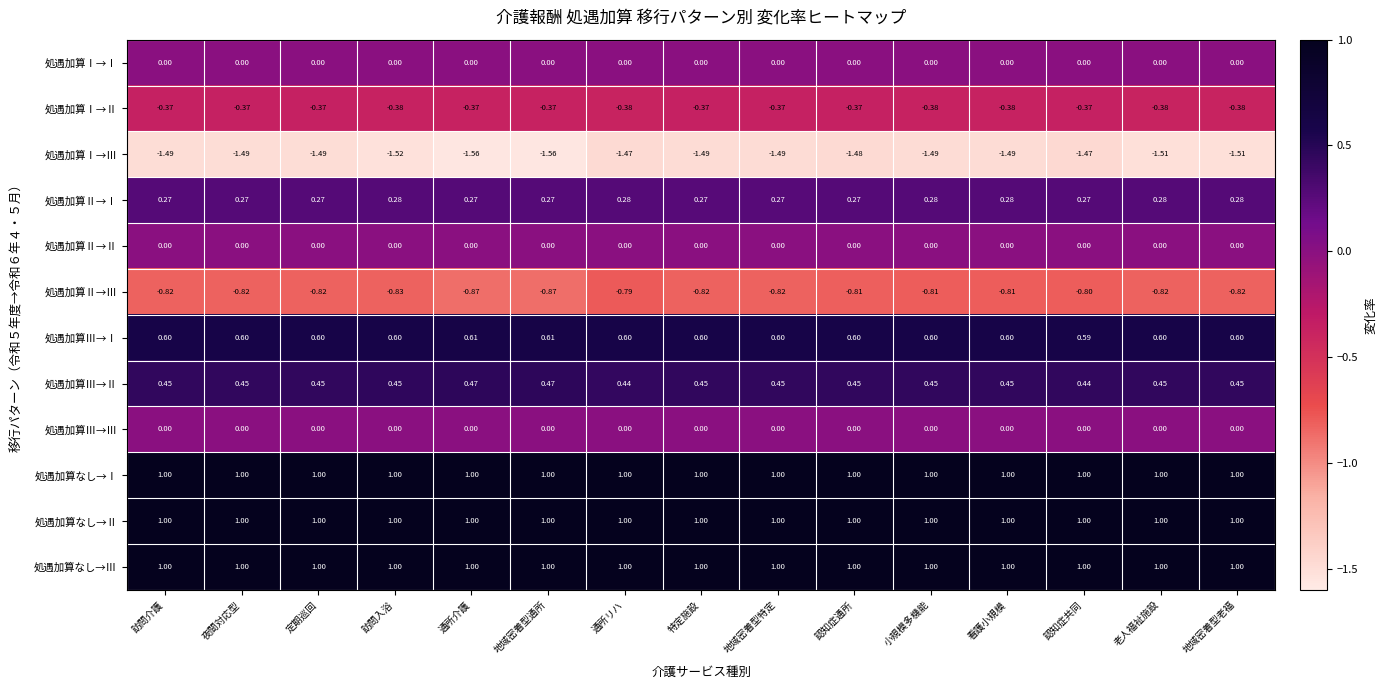

At which category is the sum across all series the highest?

通所リハ